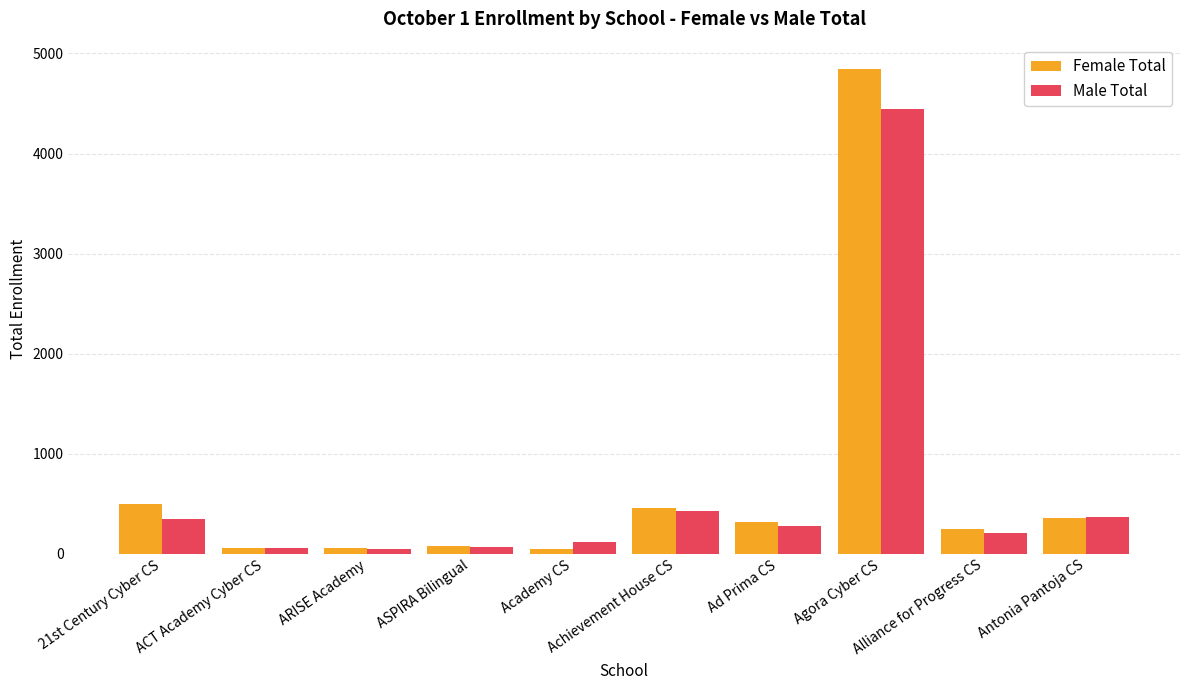

What is the lowest value of the Female Total series?

49